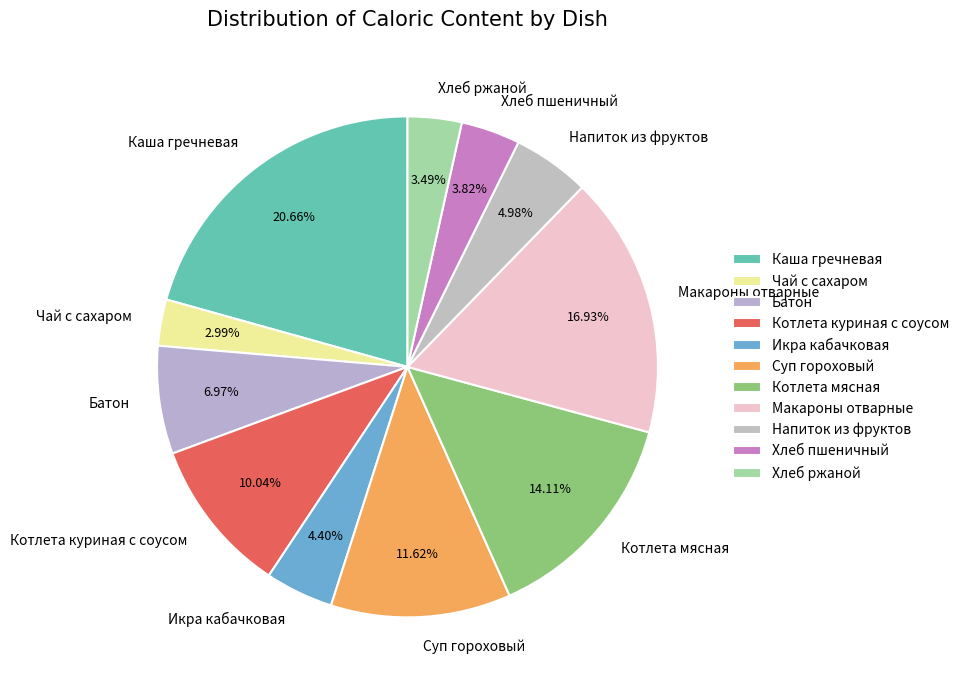

To the nearest percent, what is the combined percentage of Каша гречневая and Батон?

28%